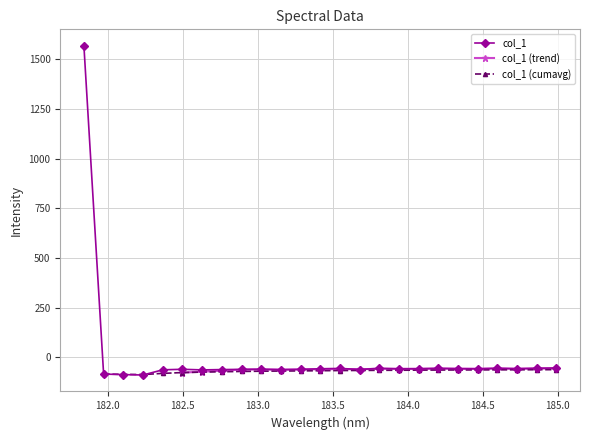

List the labels in order of value, largest first.

181.8418, 184.9911297472, 184.8600909338, 184.5979655002, 184.2046578328, 183.811206745, 183.5488263418, 184.3357763242, 183.4176122368, 184.0735234058, 184.7290361848, 184.46687888, 183.9423730432, 183.0238743082, 182.498667305, 183.2863821962, 182.8925964608, 183.6800245112, 182.7613026778, 183.15513622, 182.3673257152, 182.6299929592, 181.9732053322, 182.1045947288, 182.2359681898